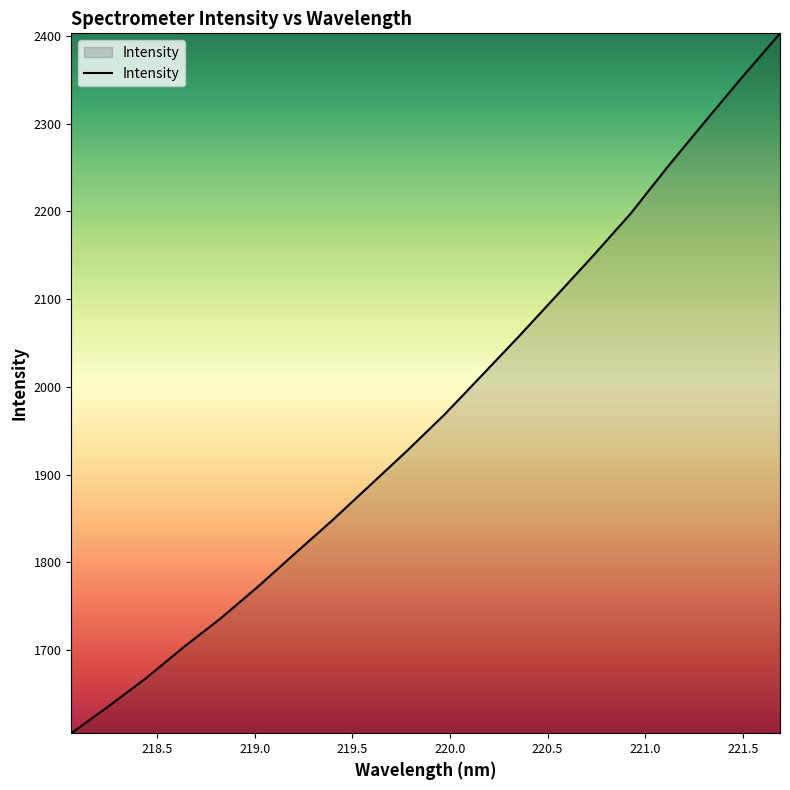

What is the minimum value shown in the chart?

1605.1